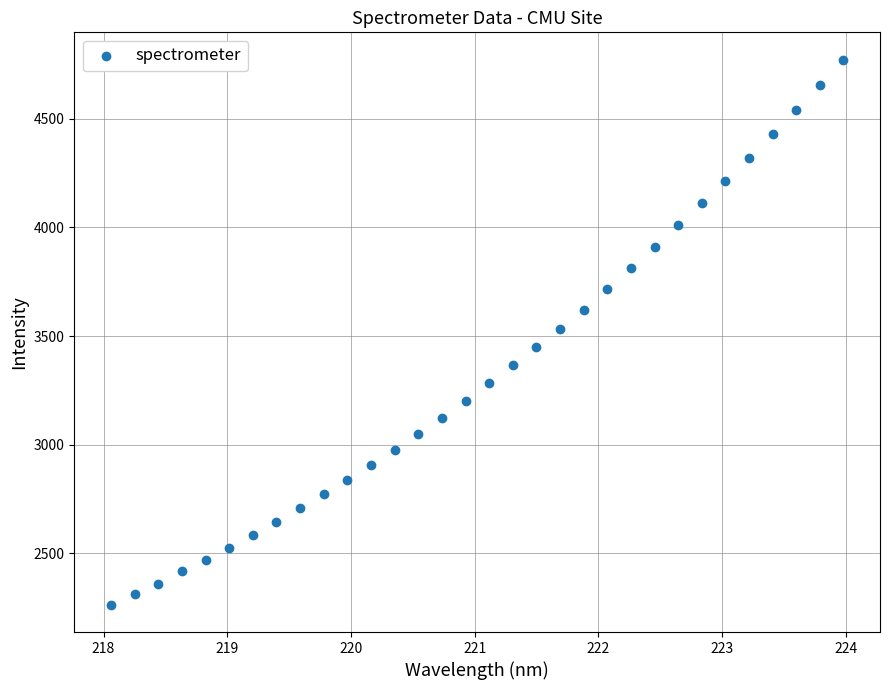

What is the range of X values (max minus min)?

5.9